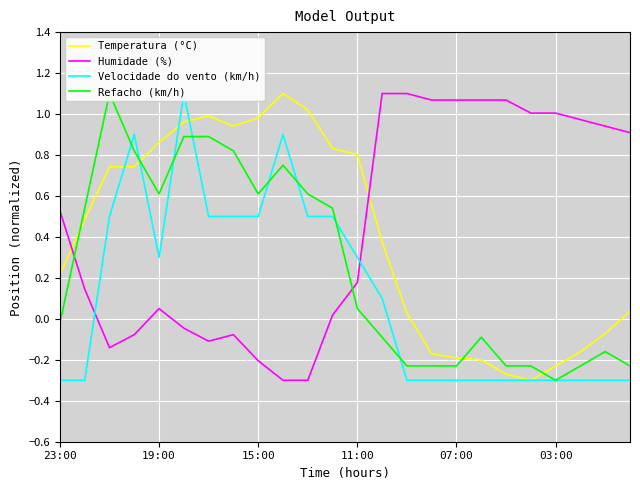

Reading left to right, transcribe all the data shown in this chart.

Temperatura (°C): 0.2	0.5	0.7	0.7	0.9	1.0	1.0	0.9	1.0	1.1	1.0	0.8	0.8	0.4	0.0	-0.2	-0.2	-0.2	-0.3	-0.3	-0.2	-0.2	-0.1	0.0
Humidade (%): 0.5	0.1	-0.1	-0.1	0.0	-0.0	-0.1	-0.1	-0.2	-0.3	-0.3	0.0	0.2	1.1	1.1	1.1	1.1	1.1	1.1	1.0	1.0	1.0	0.9	0.9
Velocidade do vento (km/h): -0.3	-0.3	0.5	0.9	0.3	1.1	0.5	0.5	0.5	0.9	0.5	0.5	0.3	0.1	-0.3	-0.3	-0.3	-0.3	-0.3	-0.3	-0.3	-0.3	-0.3	-0.3
Refacho (km/h): -0.0	0.5	1.1	0.8	0.6	0.9	0.9	0.8	0.6	0.7	0.6	0.5	0.0	-0.1	-0.2	-0.2	-0.2	-0.1	-0.2	-0.2	-0.3	-0.2	-0.2	-0.2